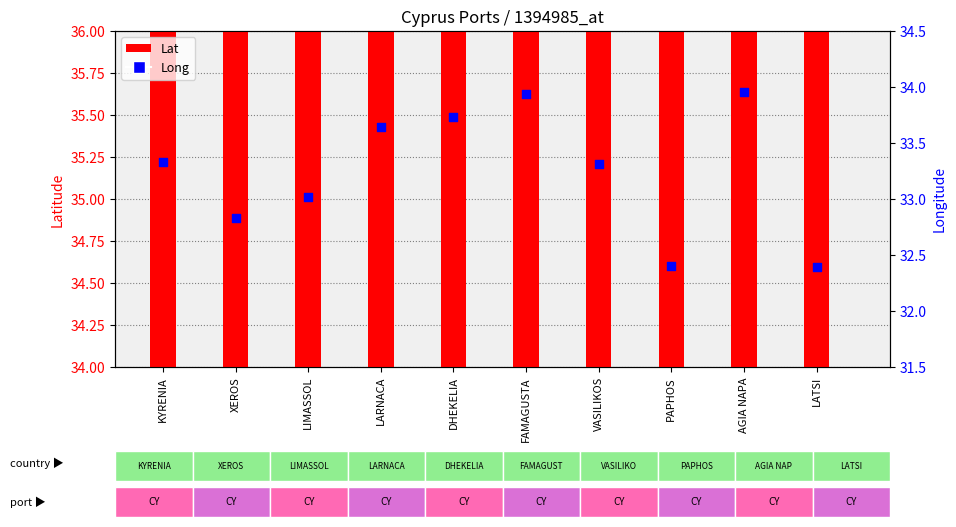

Which series contains the lowest Y value?

Long